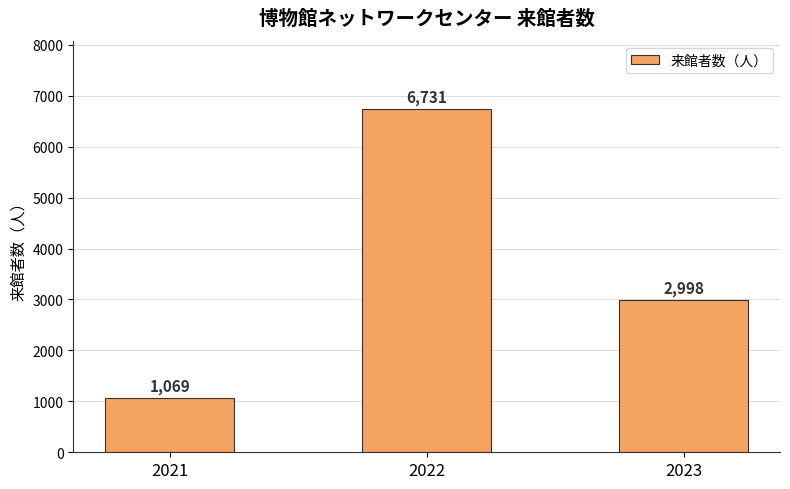

What is the maximum value shown in the chart?

6731